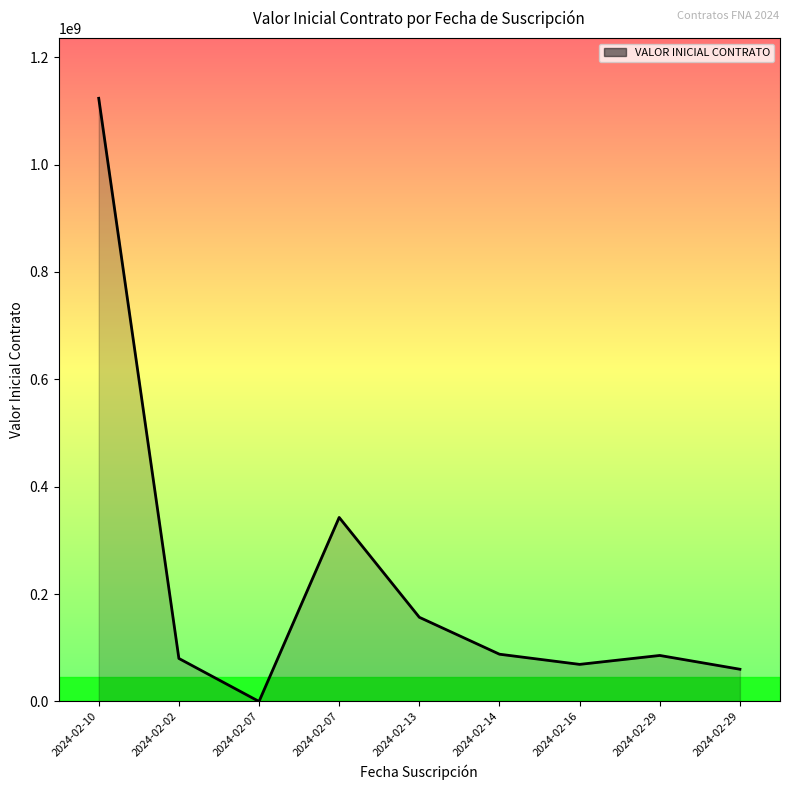

Reading right to left, list all the values displayed in this chart.

2024-02-29=60000000	2024-02-29=85680000	2024-02-16=69058080	2024-02-14=88000000	2024-02-13=156763320	2024-02-07=342720000	2024-02-07=0	2024-02-02=80111555	2024-02-10=1123384348